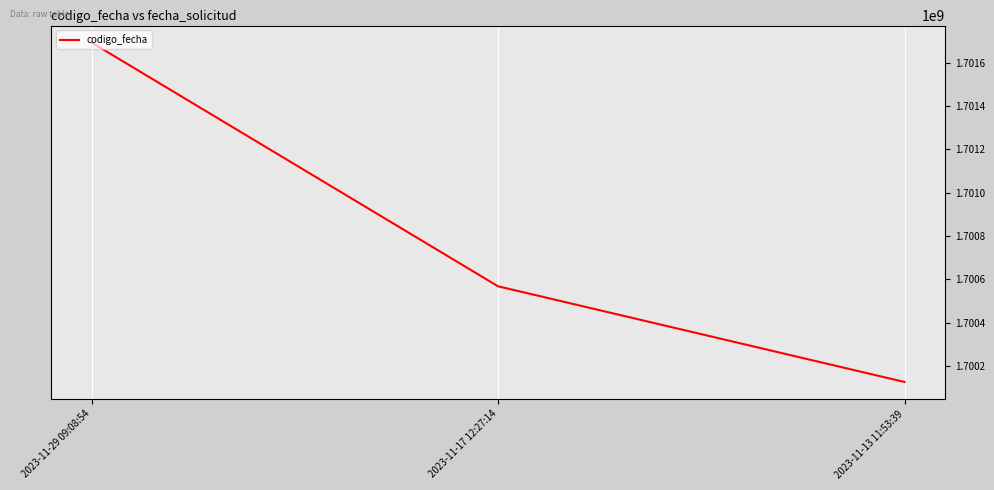

What is the average value?

1700795273